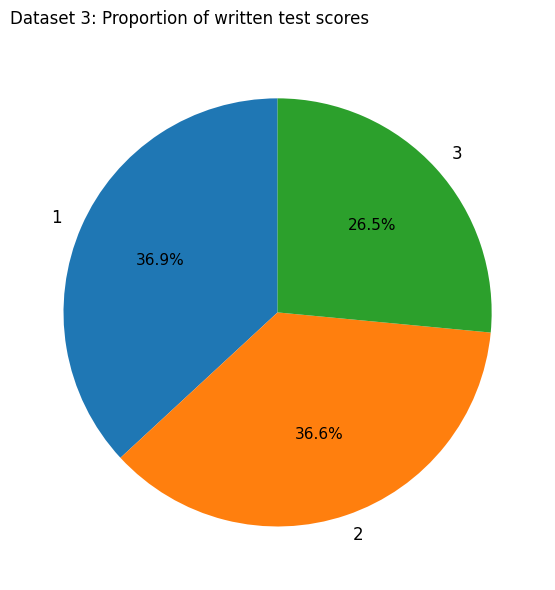

What portion of the pie excludes 3?

73.5%